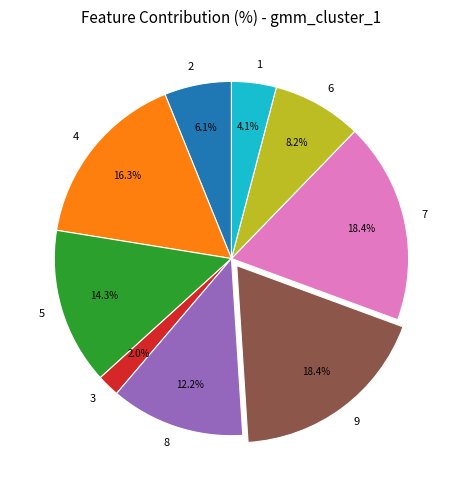

Is 3 the majority of the pie?

No